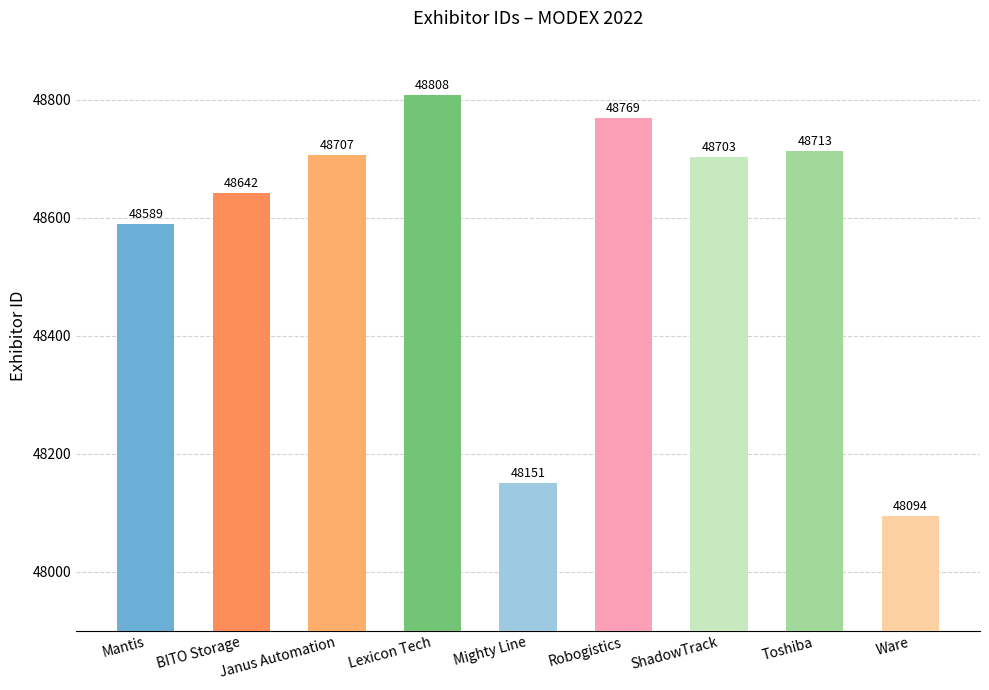

What is the label of the 4th bar from the left?

Lexicon Tech